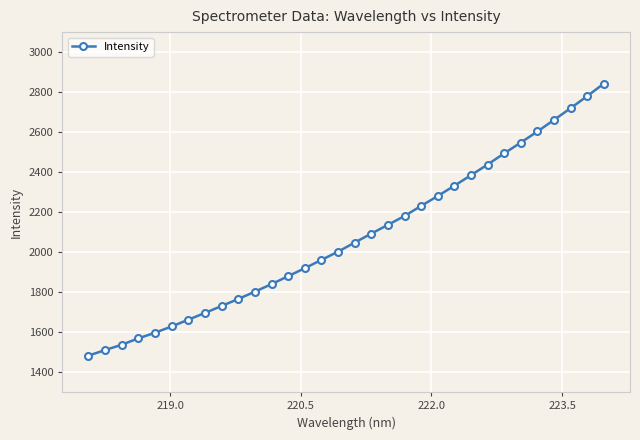

What is the sum of all values?

66357.9